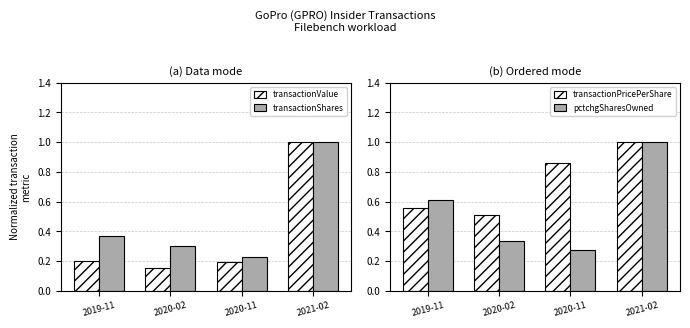

What is the highest value of the transactionPricePerShare series?

1.0